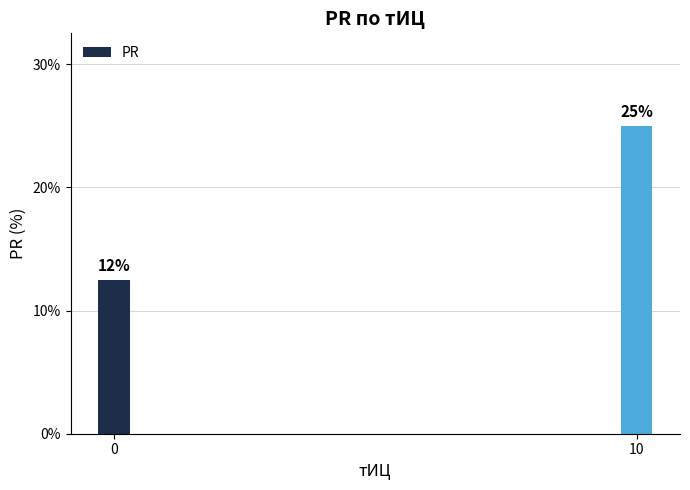

What is the average value?

18.8